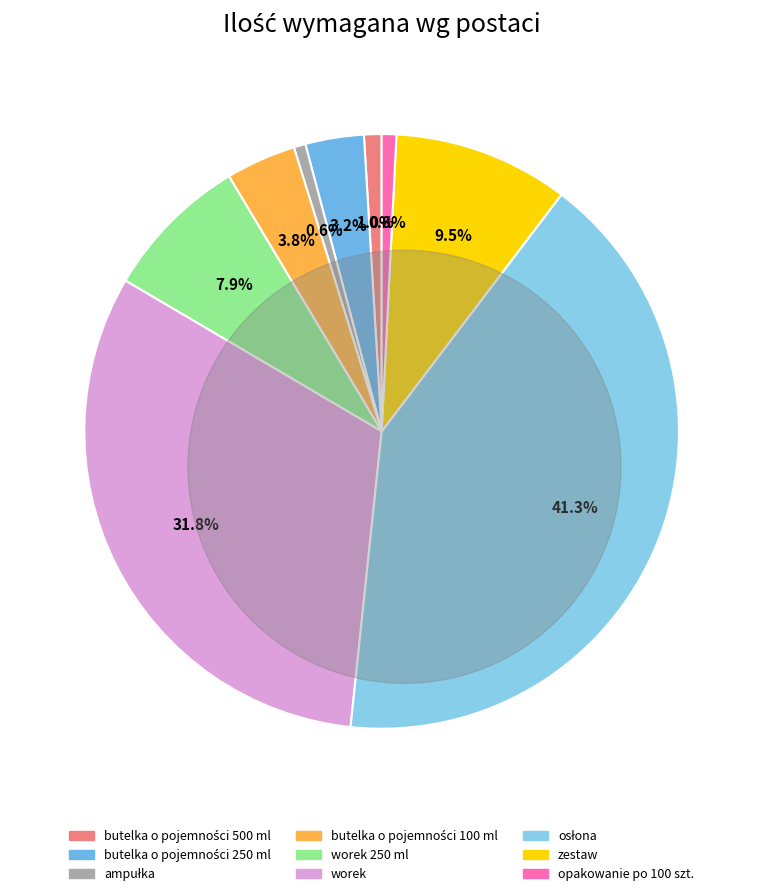

How many slices are in this pie chart?

9